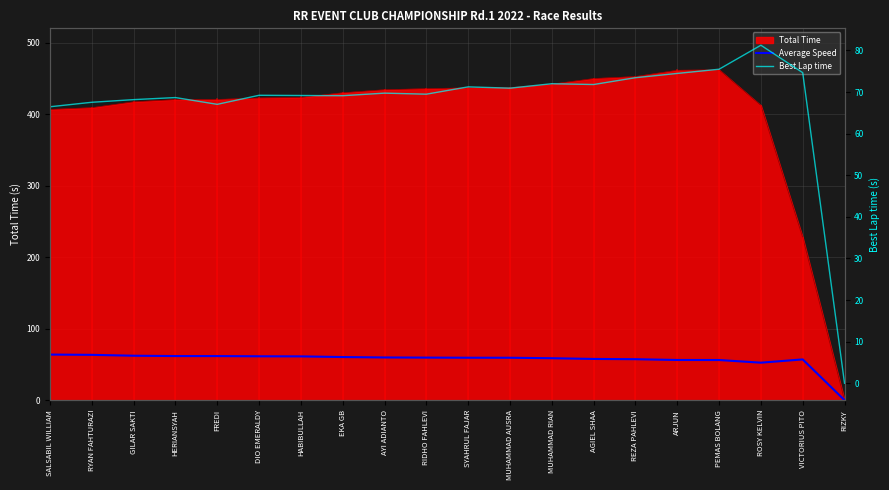

What is the difference between the maximum and second lowest values in the Average Speed series?

11.3